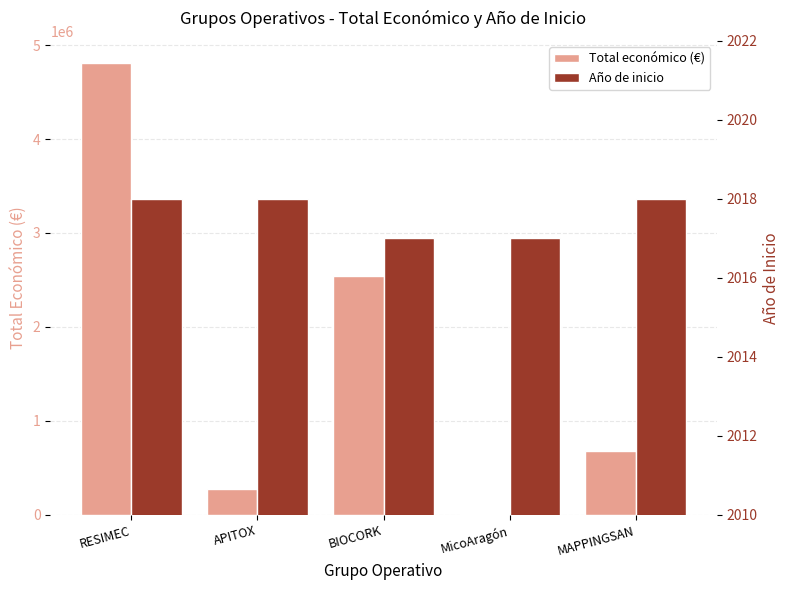

Between RESIMEC and MicoAragón, which is larger?

RESIMEC